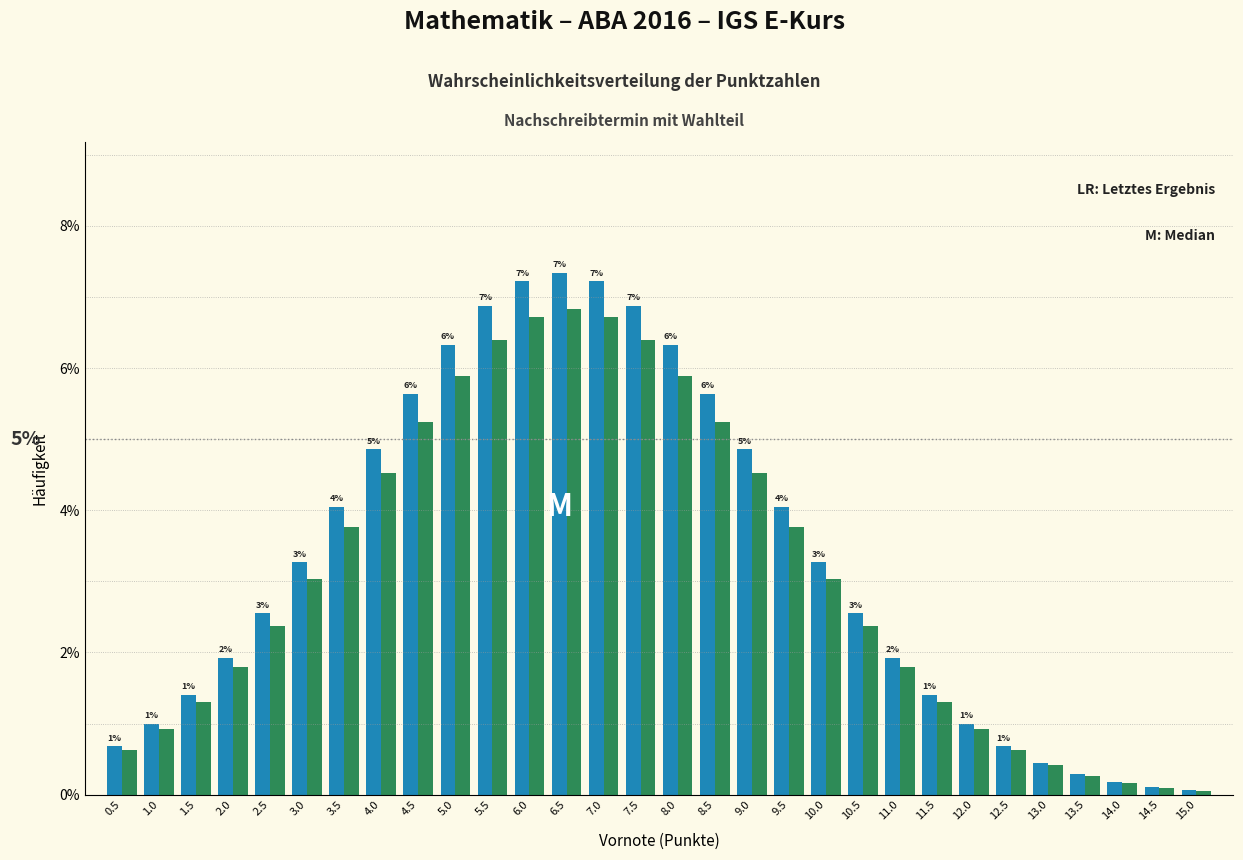

What is the difference between the highest and lowest values at 4.5?

0.4